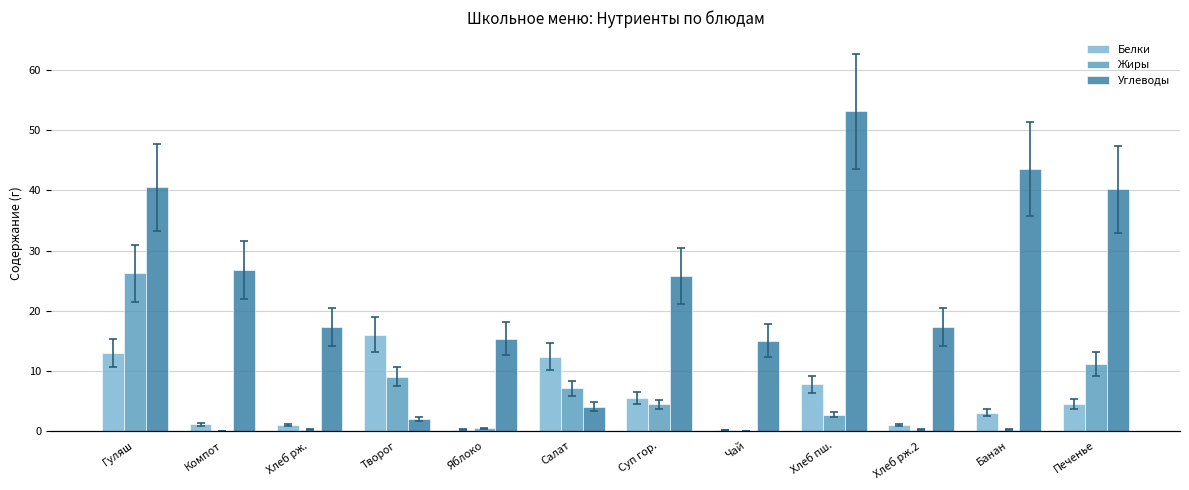

Reading left to right, what are all the values shown in this chart?

Белки: 12.9	1.0	0.9	16.0	0.2	12.3	5.4	0.1	7.7	0.9	3.0	4.5
Жиры: 26.2	0.0	0.2	9.0	0.4	7.1	4.4	0.0	2.7	0.2	0.2	11.1
Углеводы: 40.5	26.8	17.3	2.0	15.3	4.0	25.8	15.0	53.2	17.3	43.6	40.2